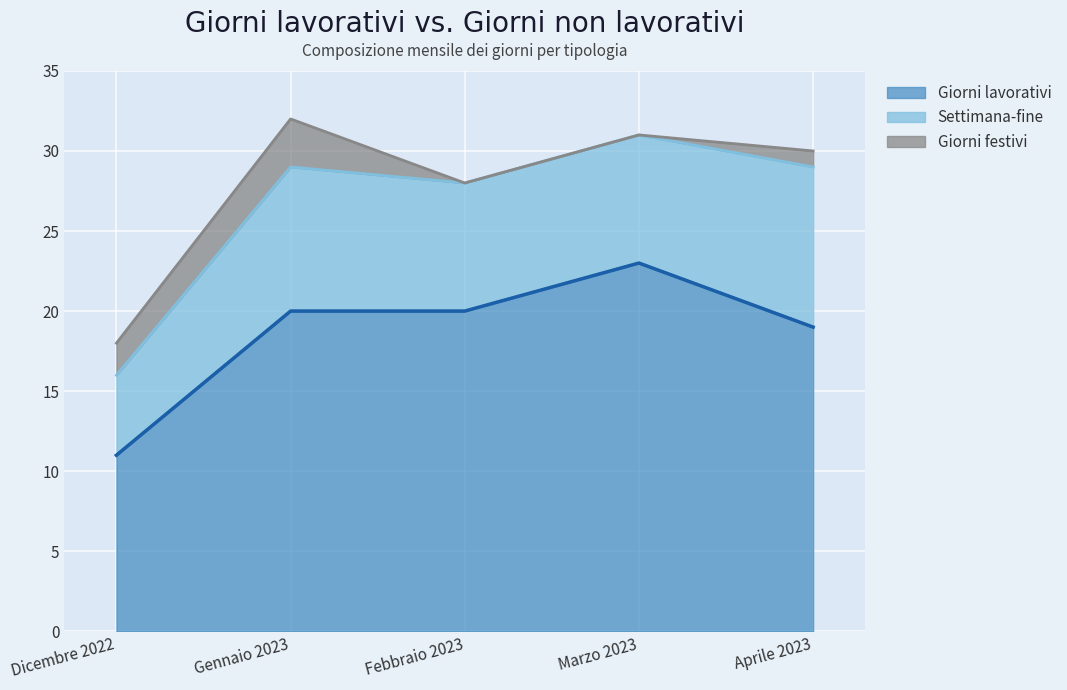

What is the sum of all Settimana-fine values?

40